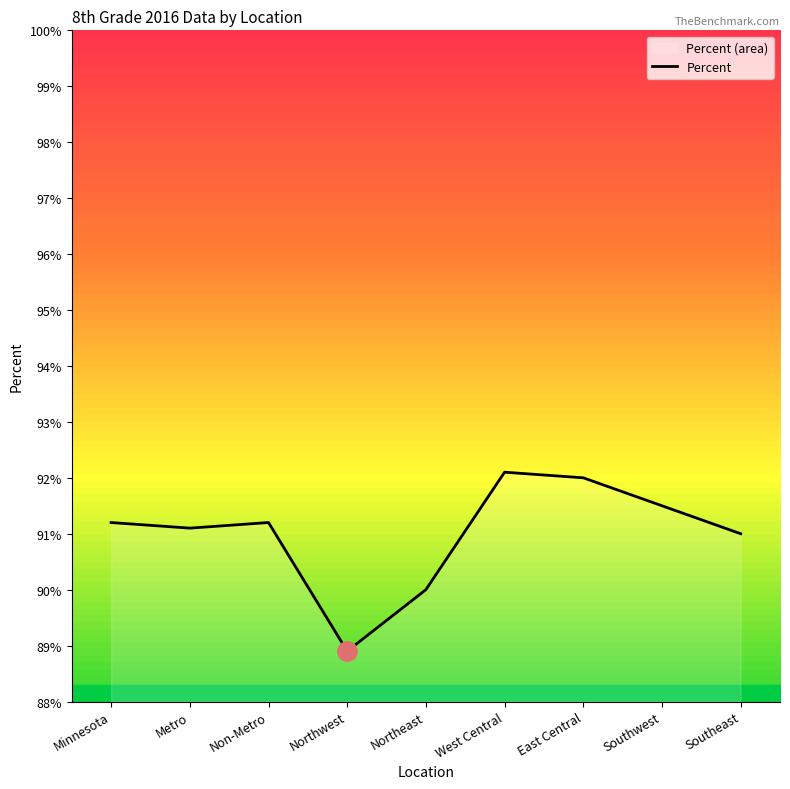

Rank the categories by value from highest to lowest.

West Central, East Central, Southwest, Minnesota, Non-Metro, Metro, Southeast, Northeast, Northwest